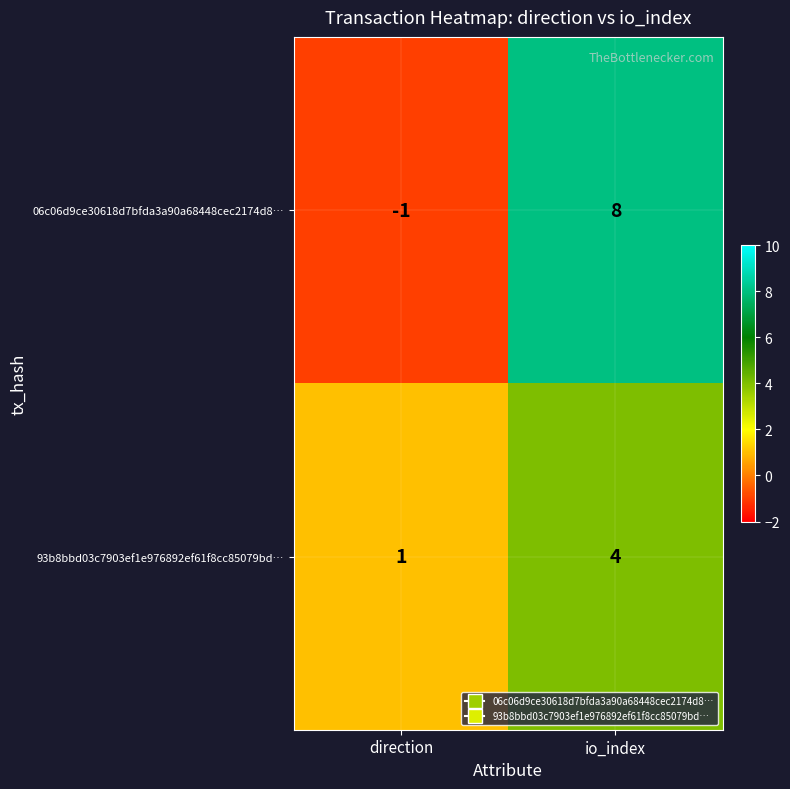

Is it true that 93b8bbd03c7903ef1e976892ef61f8cc85079bd… equals 1 at direction?

True